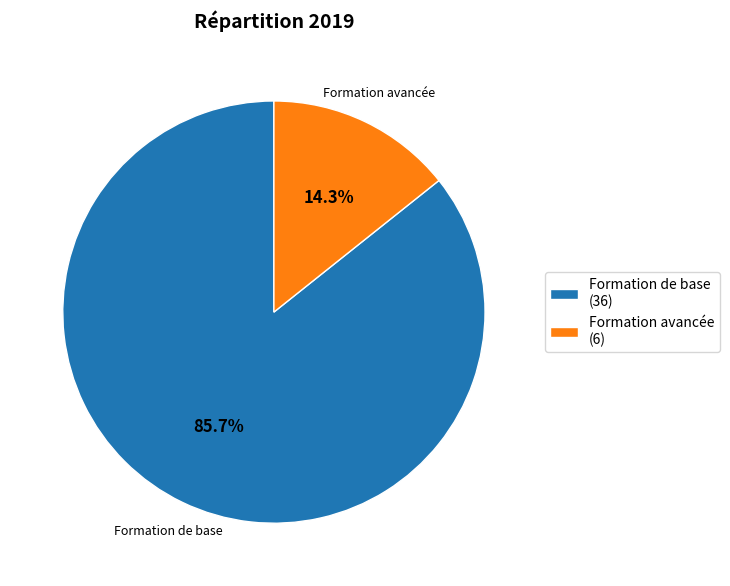

What portion of the pie excludes Formation avancée (6)?

85.7%